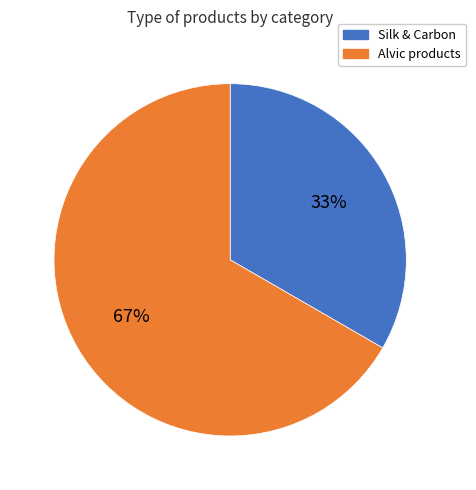

Does any single category account for the majority?

Yes